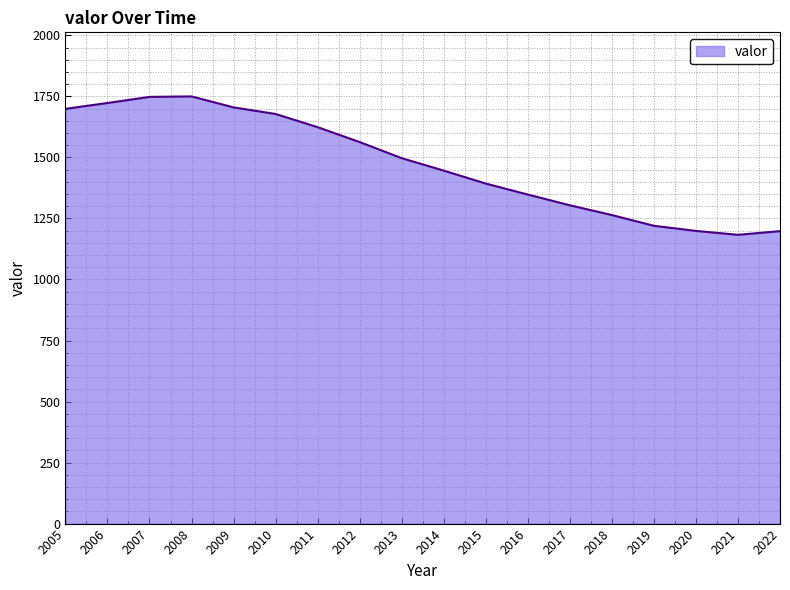

What is the approximate value at 2021, to the nearest 50?

1200